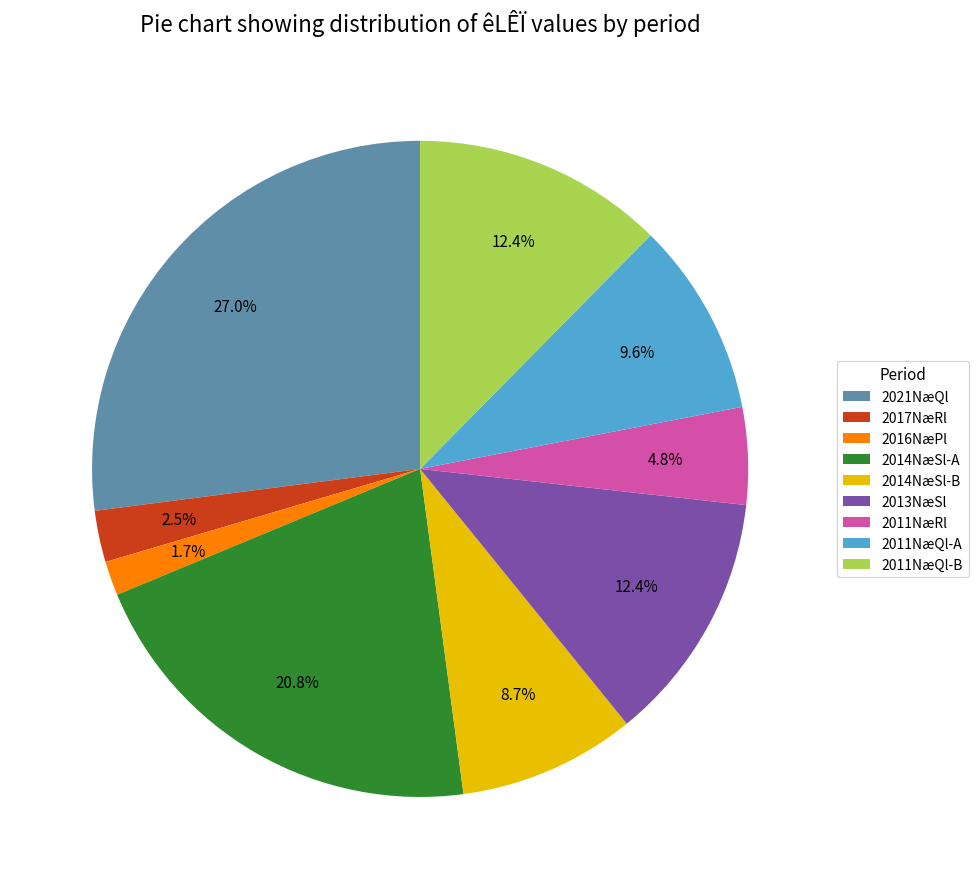

What is the ratio of the value at 2011NæRl to the value at 2017NæRl?

1.9